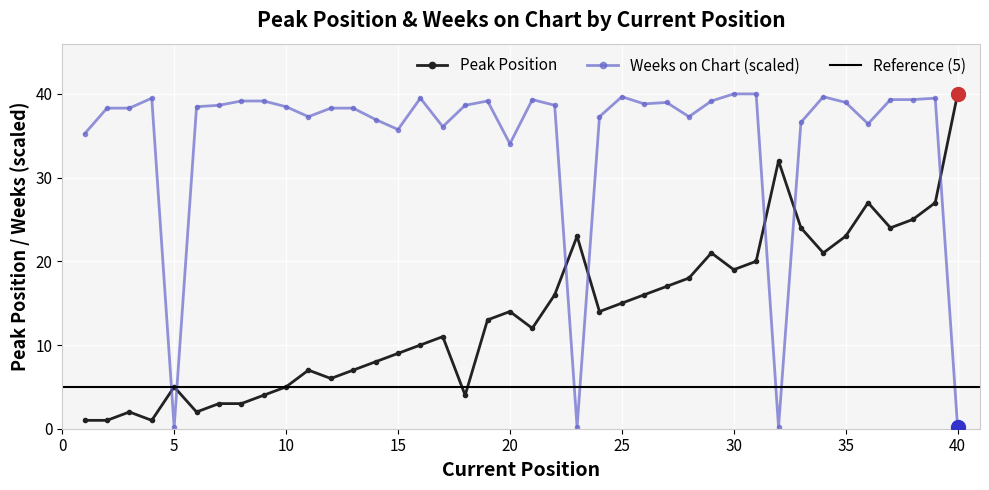

True or false: Weeks on Chart has a value of 36.9 at 14.

True